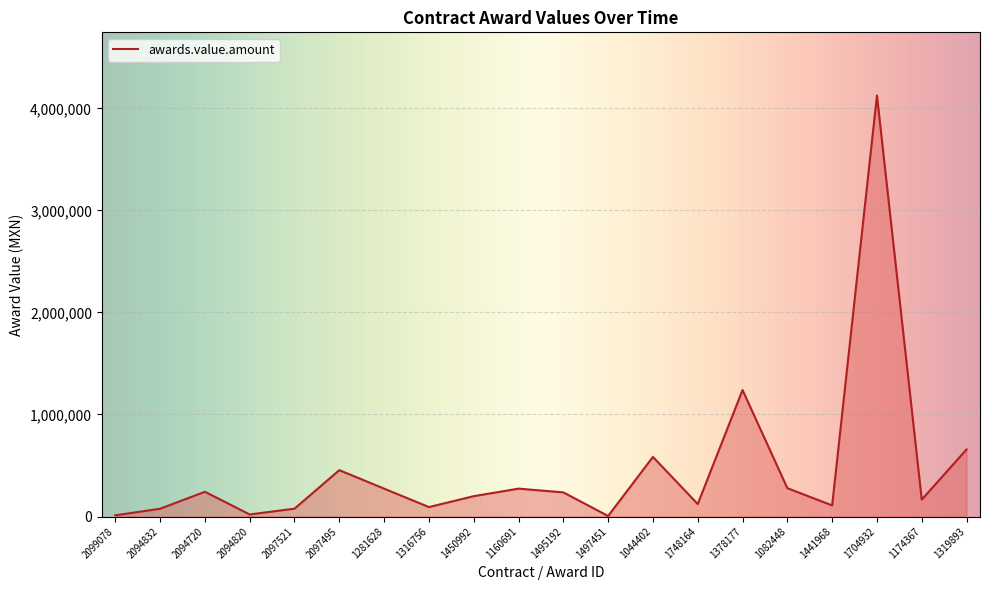

The value at 1174367 is 165485.5. True or false?

True